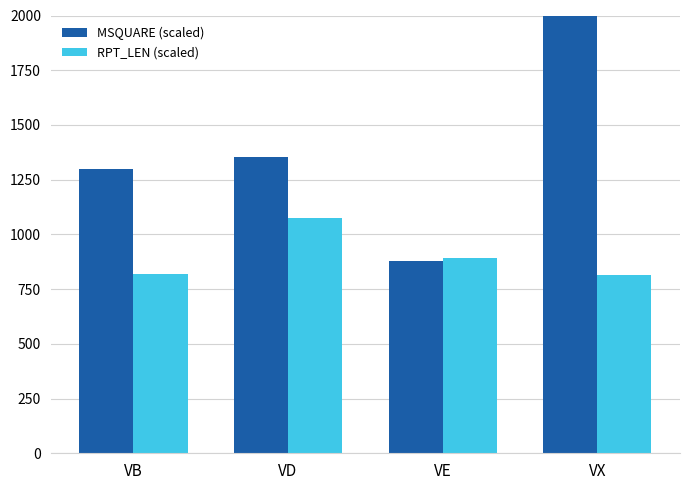

The RPT_LEN (scaled) series shows 812.9 at VX. True or false?

True